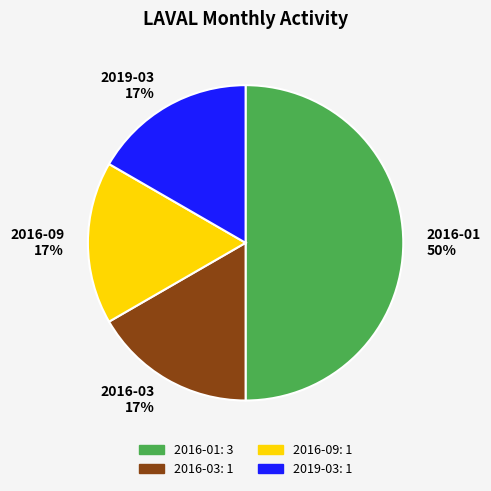

Does 2016-09 17% represent more than half of the total?

No